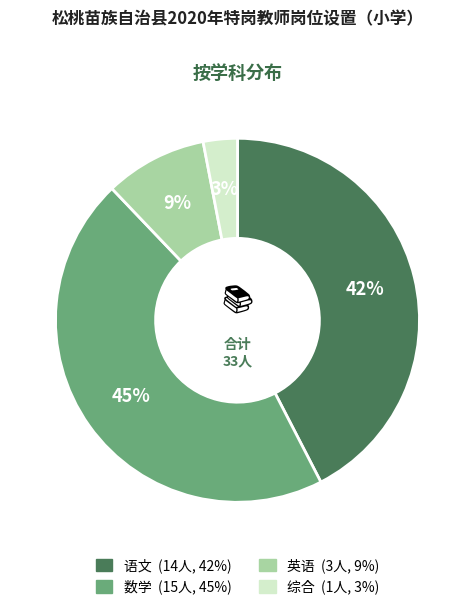

To the nearest percent, what is the difference between the 综合 and 英语 slice percentages?

6%